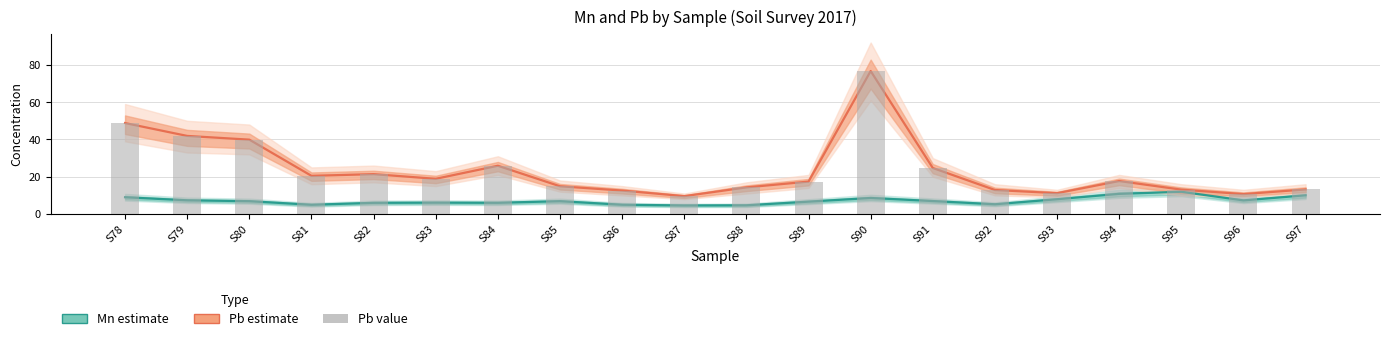

Is it true that Pb (bar) equals 17.7 at S94?

True